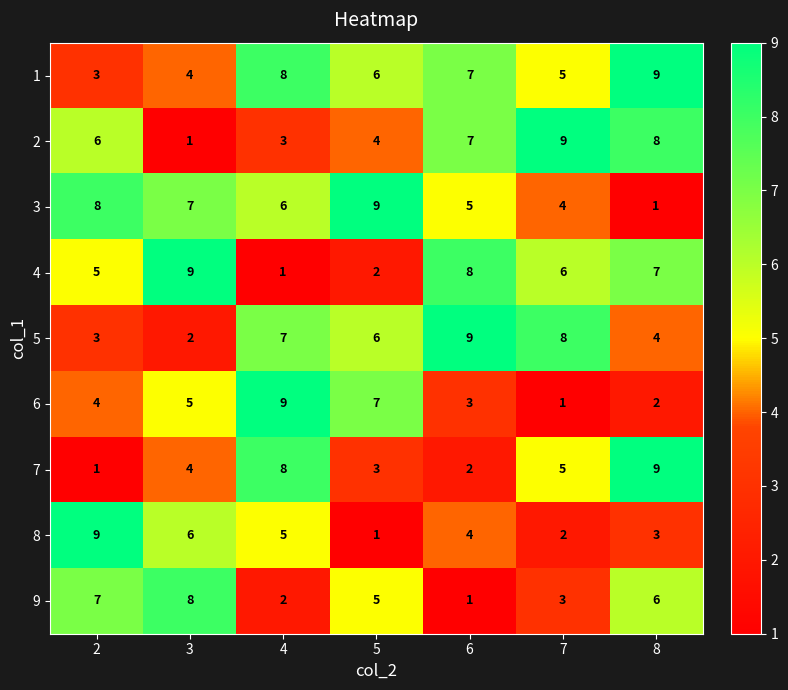

What is the spread (max minus min) of values at 3?

8